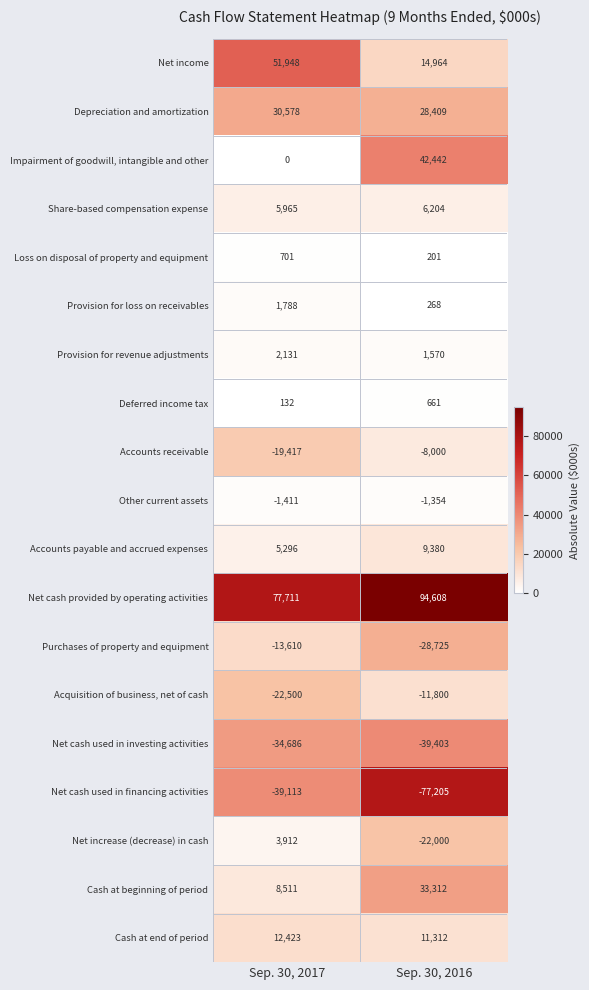

At which category is the sum across all series the highest?

Sep. 30, 2017